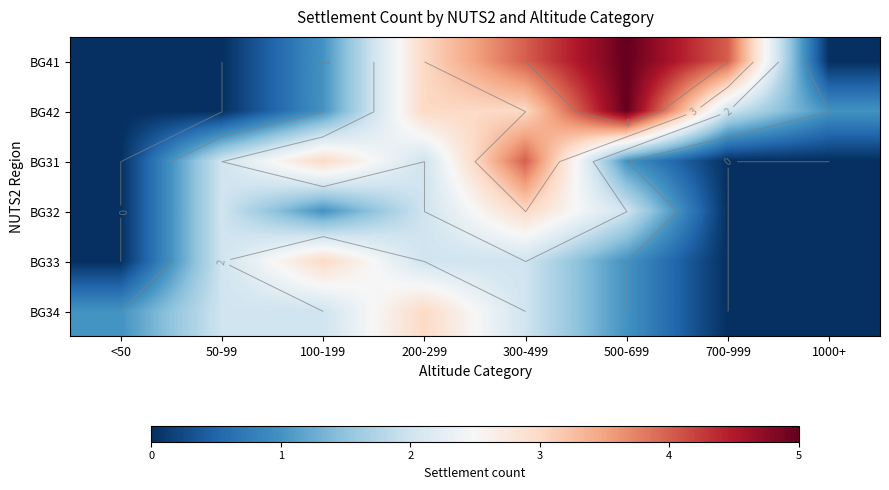

The BG32 series shows 1 at 1000+. True or false?

False